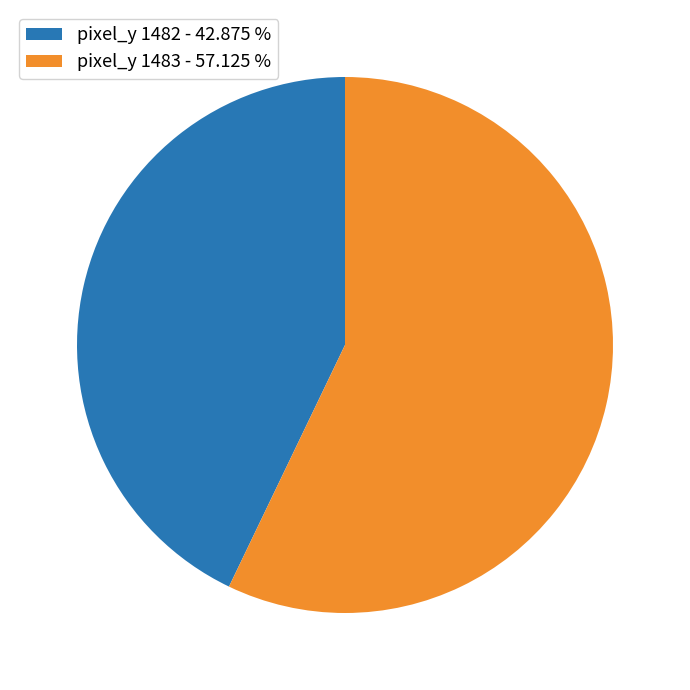

Count the number of slices in the pie.

2